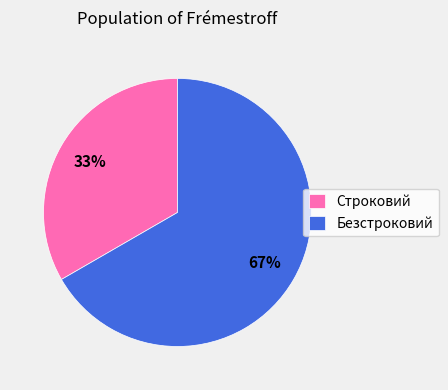

To the nearest percent, what portion does Строковий represent?

33%